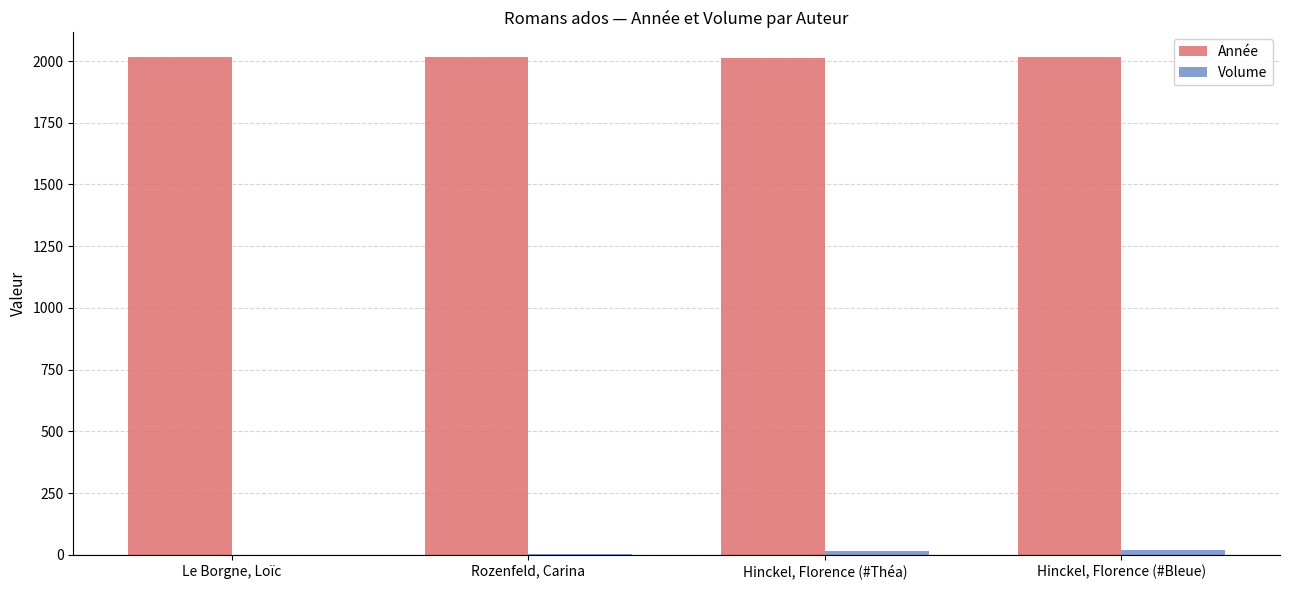

The Année series shows 2015 at Rozenfeld, Carina. True or false?

True